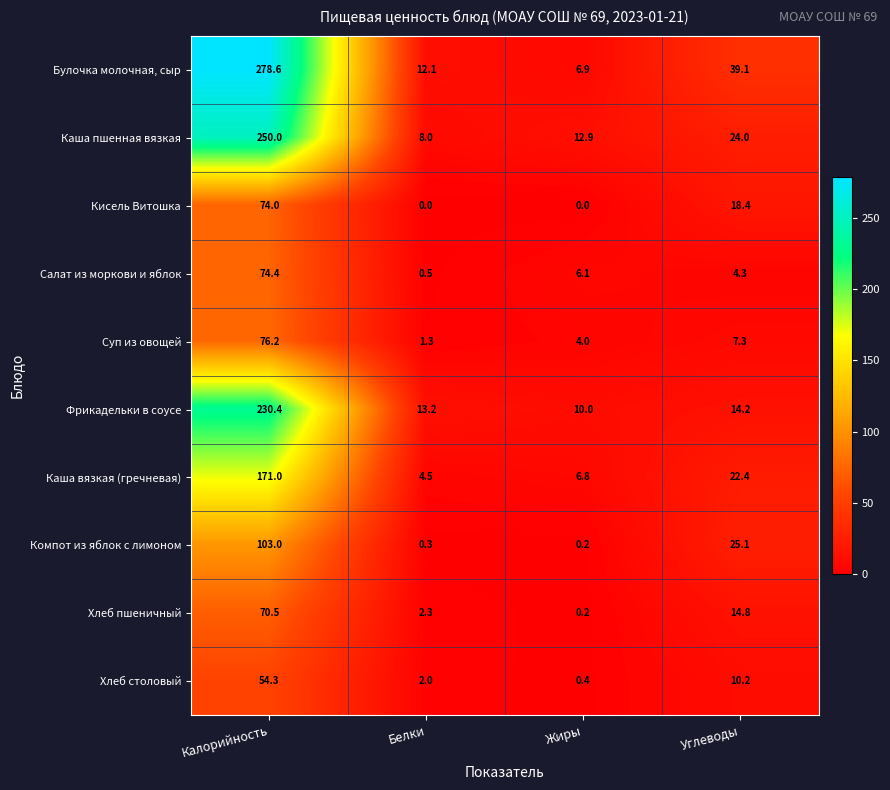

The Каша пшенная вязкая series shows 12.9 at Жиры. True or false?

True